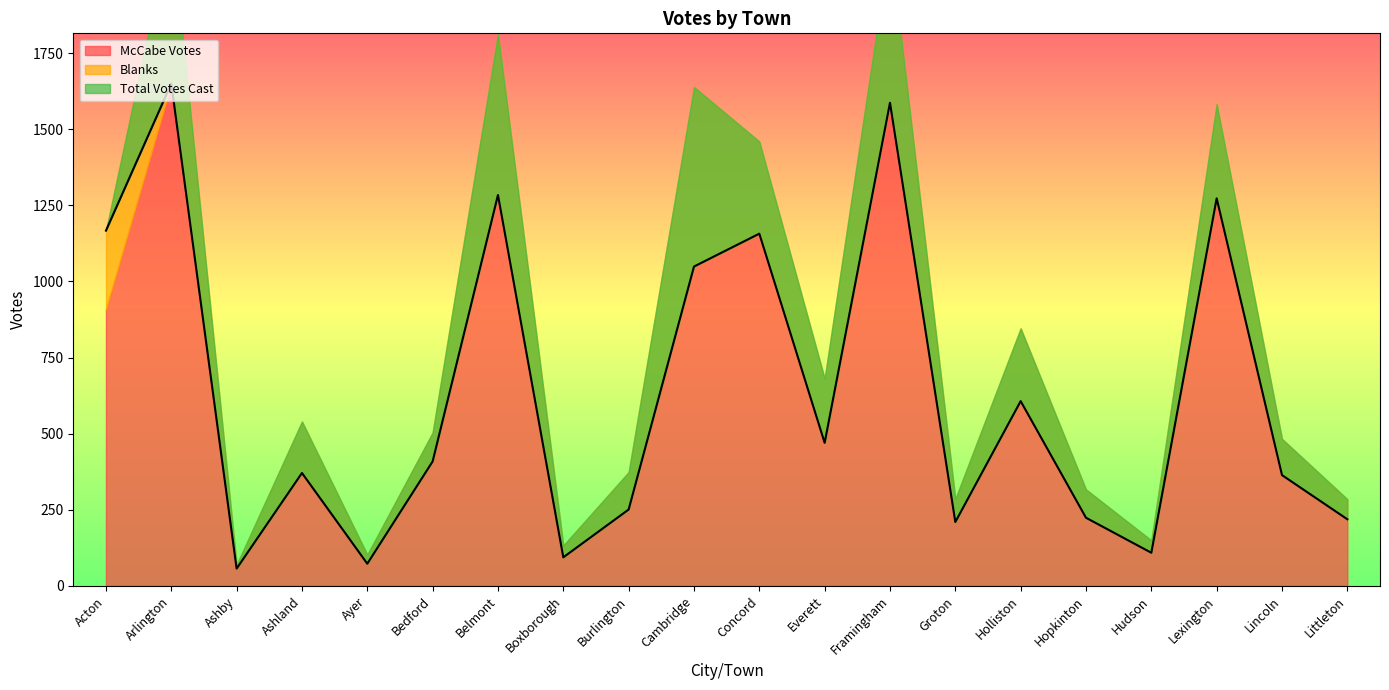

What is the value of the McCabe Votes point at the 5th from the left?

73